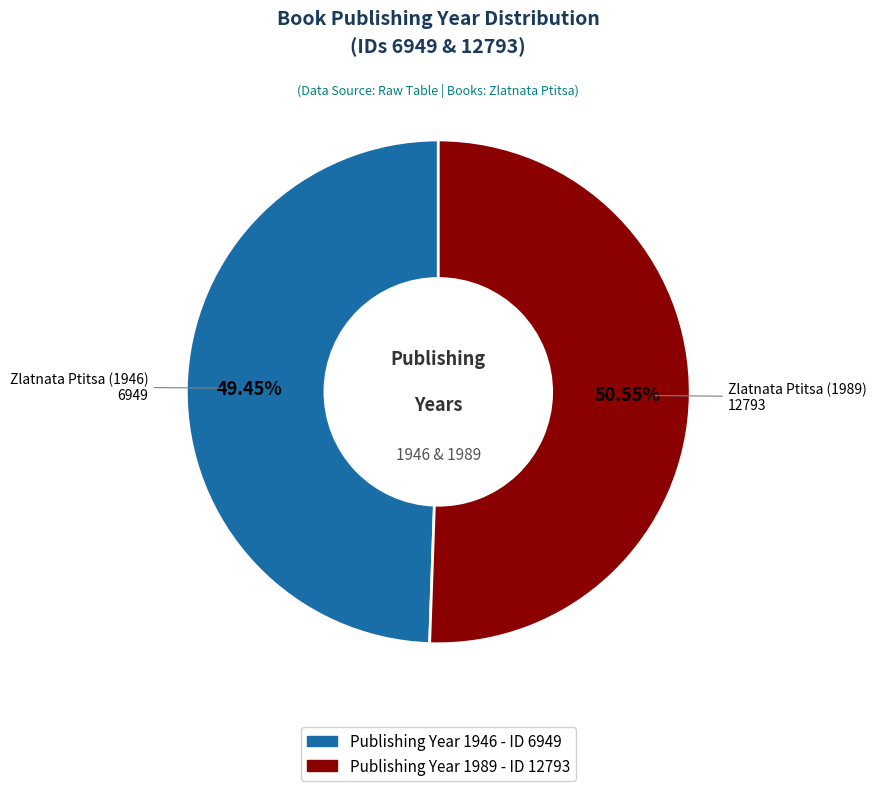

Count the number of slices in the pie.

2